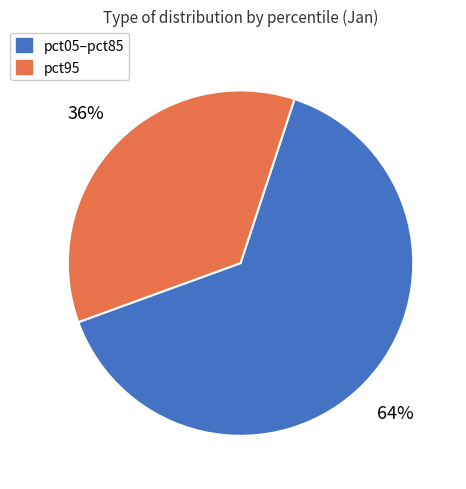

Does pct05–pct85 represent more than half of the total?

Yes